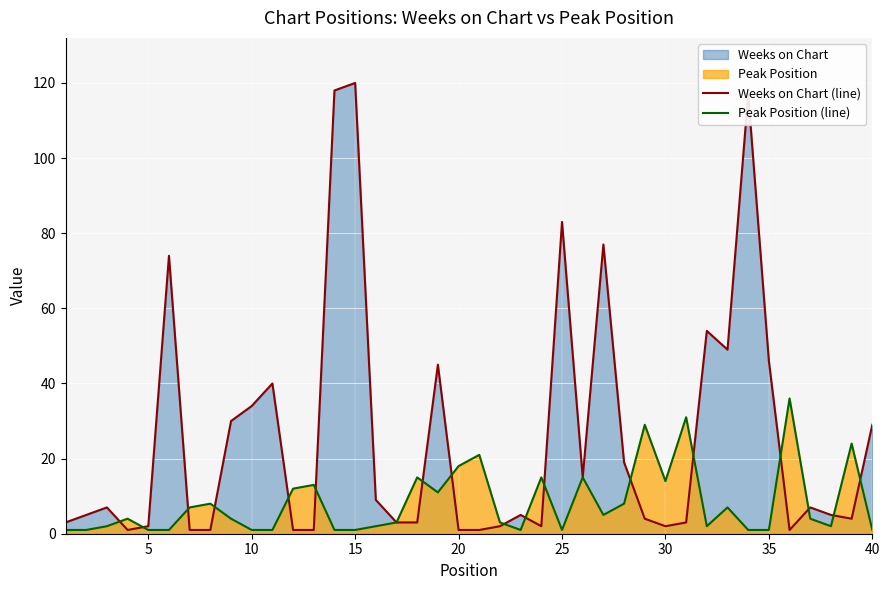

Which series has the widest spread of values?

Weeks on Chart (line)